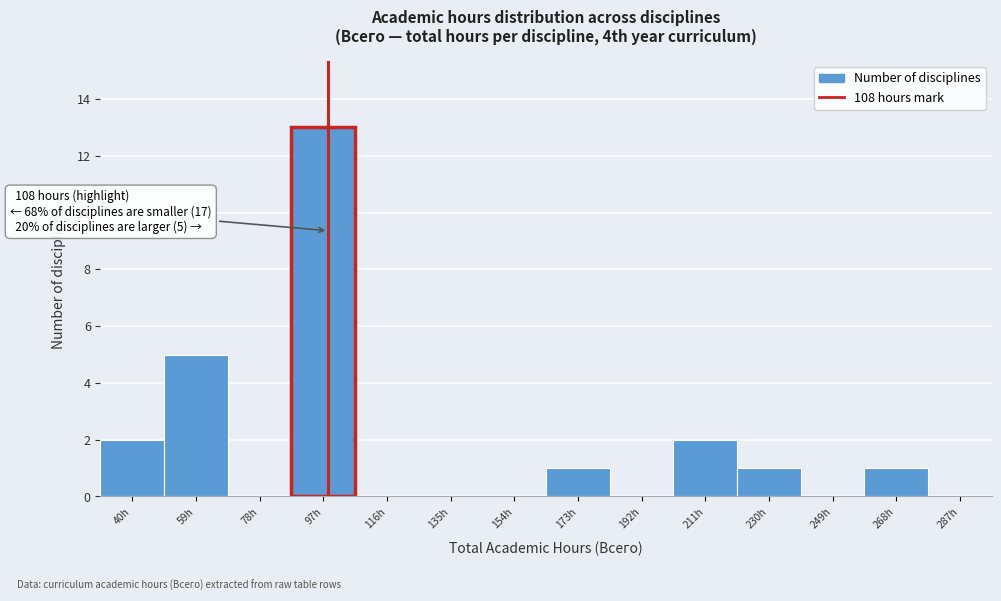

Reading left to right, list all the values displayed in this chart.

40h=2	59h=5	78h=0	97h=13	116h=0	135h=0	154h=0	173h=1	192h=0	211h=2	230h=1	249h=0	268h=1	287h=0